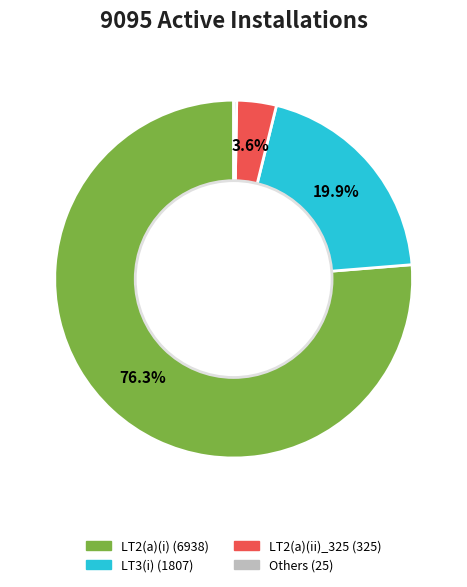

To the nearest percent, what is the difference between the largest and smallest slice percentages?

76%